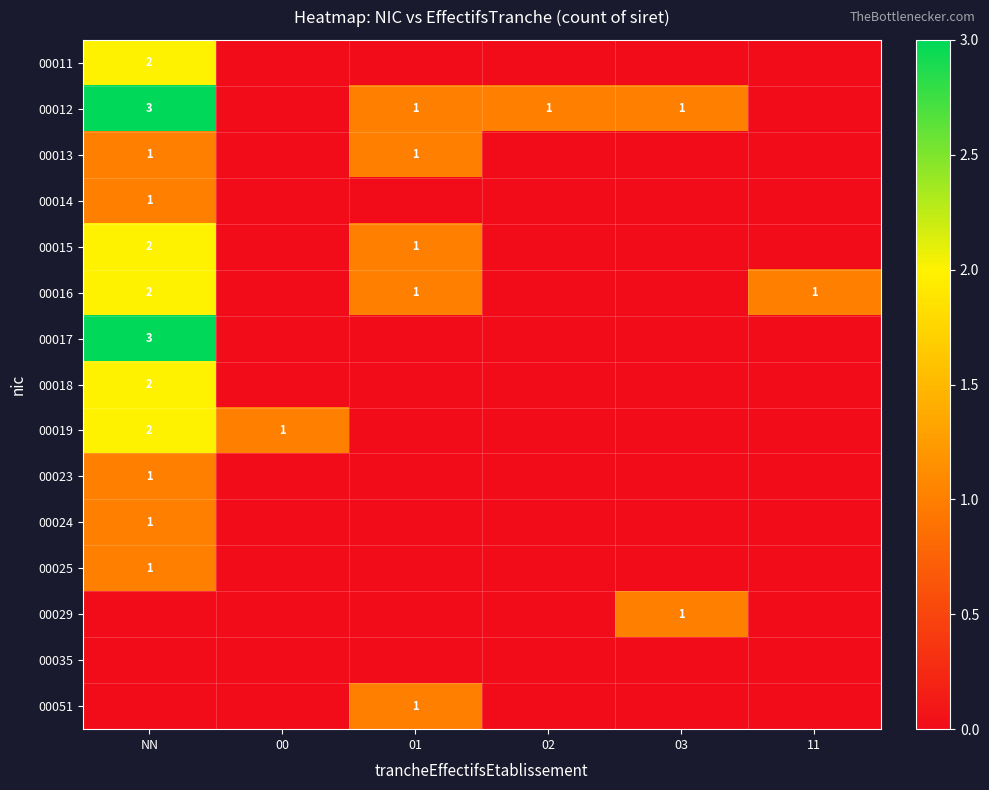

Is it true that 00015 equals 1 at NN?

False